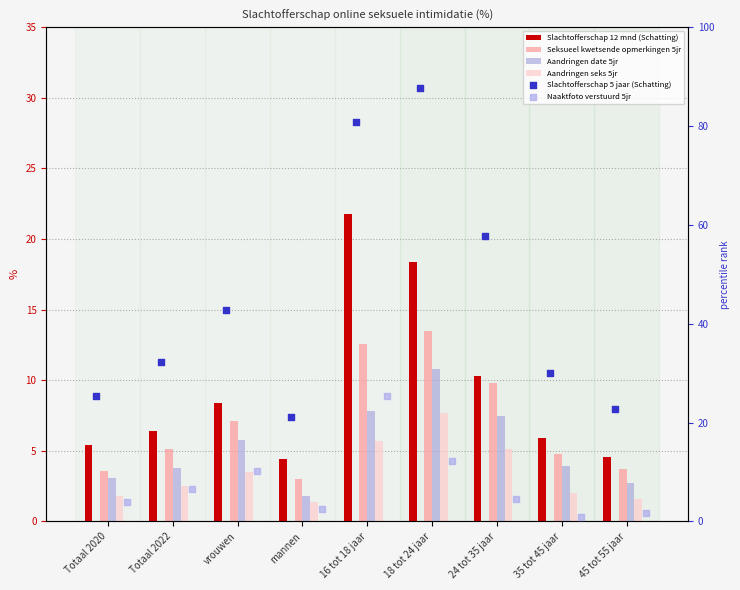

Which series has the largest total across all categories?

Slachtofferschap 5 jaar (Schatting)